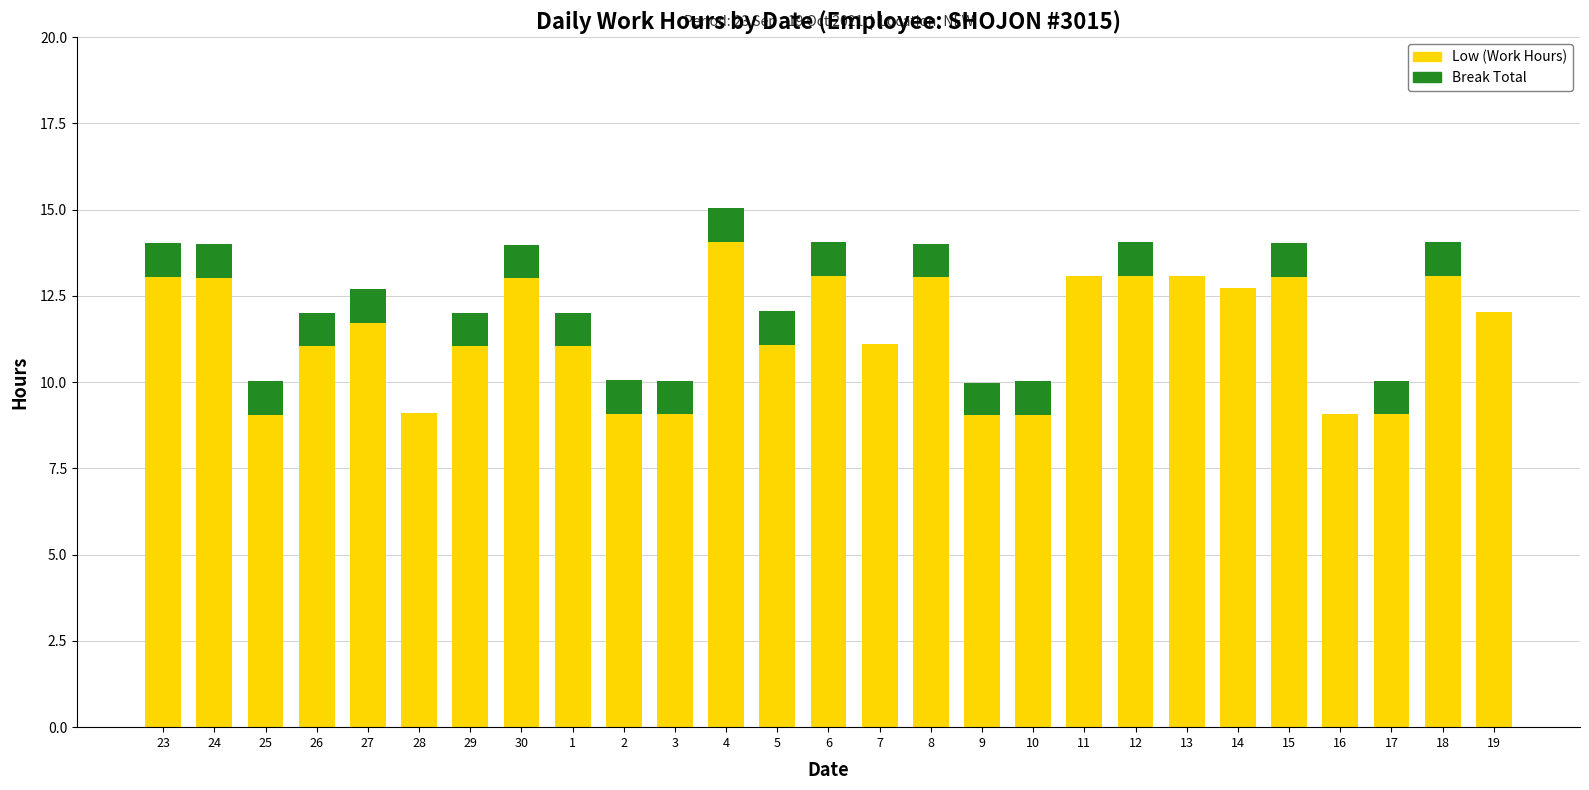

The Low (Work Hours) series shows 3.0 at 23. True or false?

False